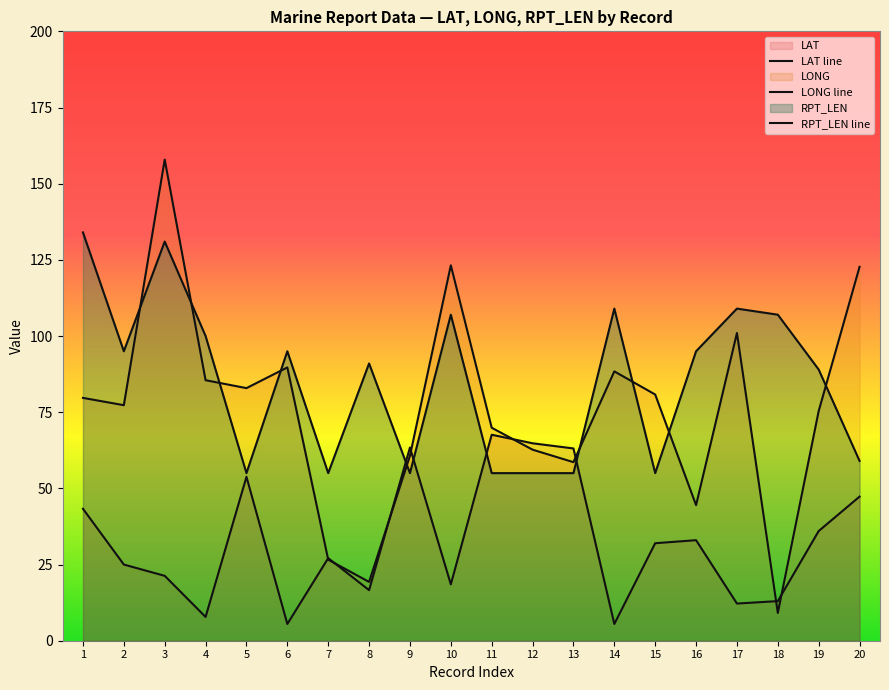

Is the value of LONG line at 5 greater than the value of RPT_LEN line at 2?

No